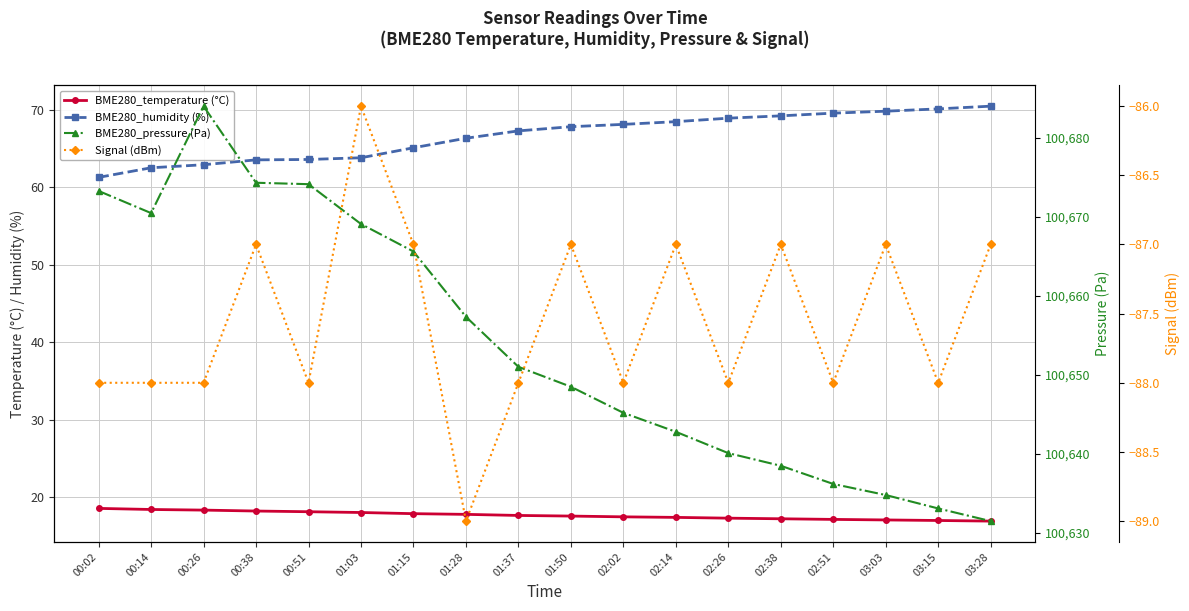

Reading right to left, extract all data points from this chart.

BME280_temperature (°C): 03:28=16.9	03:15=17.0	03:03=17.1	02:51=17.1	02:38=17.2	02:26=17.3	02:14=17.4	02:02=17.4	01:50=17.6	01:37=17.6	01:28=17.8	01:15=17.9	01:03=18.0	00:51=18.1	00:38=18.2	00:26=18.3	00:14=18.4	00:02=18.5
BME280_humidity (%): 03:28=70.5	03:15=70.1	03:03=69.8	02:51=69.5	02:38=69.2	02:26=68.9	02:14=68.5	02:02=68.1	01:50=67.8	01:37=67.3	01:28=66.3	01:15=65.1	01:03=63.8	00:51=63.6	00:38=63.5	00:26=62.9	00:14=62.5	00:02=61.3
BME280_pressure (Pa): 03:28=100631.5	03:15=100633.1	03:03=100634.8	02:51=100636.2	02:38=100638.5	02:26=100640.1	02:14=100642.8	02:02=100645.2	01:50=100648.5	01:37=100651.0	01:28=100657.4	01:15=100665.6	01:03=100669.1	00:51=100674.1	00:38=100674.3	00:26=100684.0	00:14=100670.5	00:02=100673.3
Signal (dBm): 03:28=-87.0	03:15=-88.0	03:03=-87.0	02:51=-88.0	02:38=-87.0	02:26=-88.0	02:14=-87.0	02:02=-88.0	01:50=-87.0	01:37=-88.0	01:28=-89.0	01:15=-87.0	01:03=-86.0	00:51=-88.0	00:38=-87.0	00:26=-88.0	00:14=-88.0	00:02=-88.0